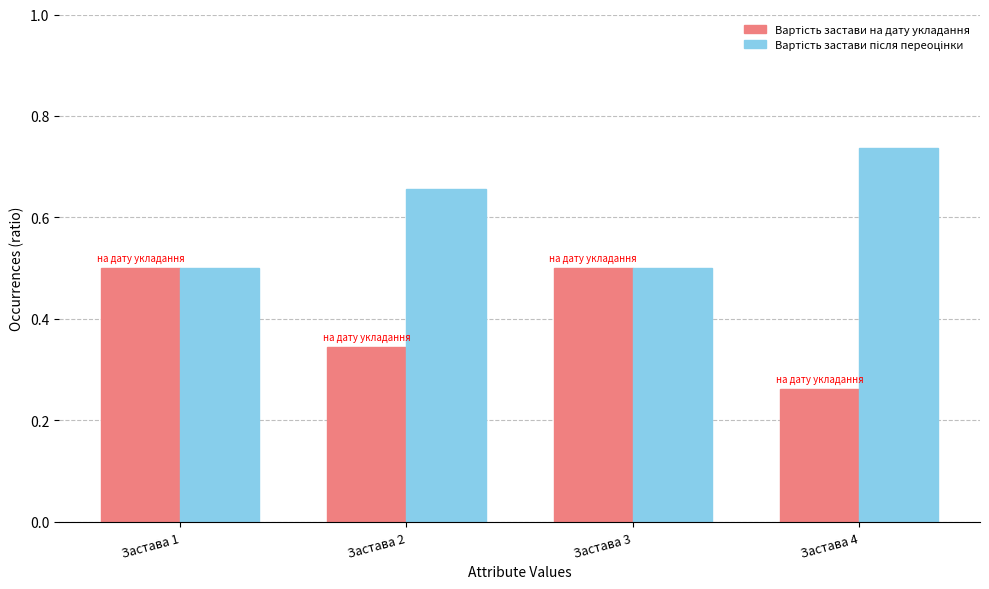

Which label corresponds to the largest value in the chart?

Застава 4